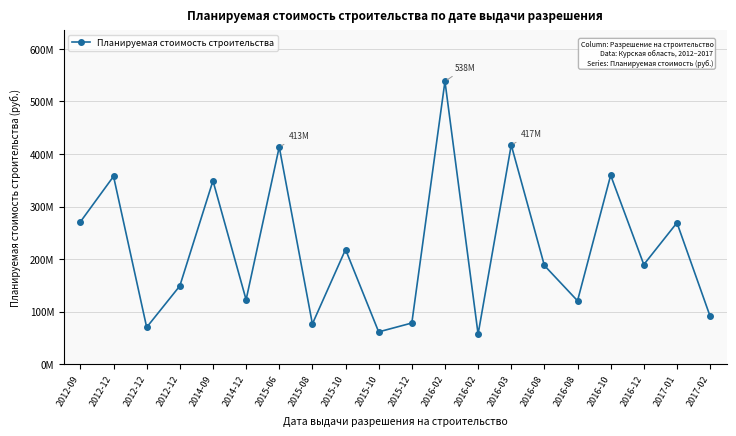

Does the chart have visible grid lines?

Yes